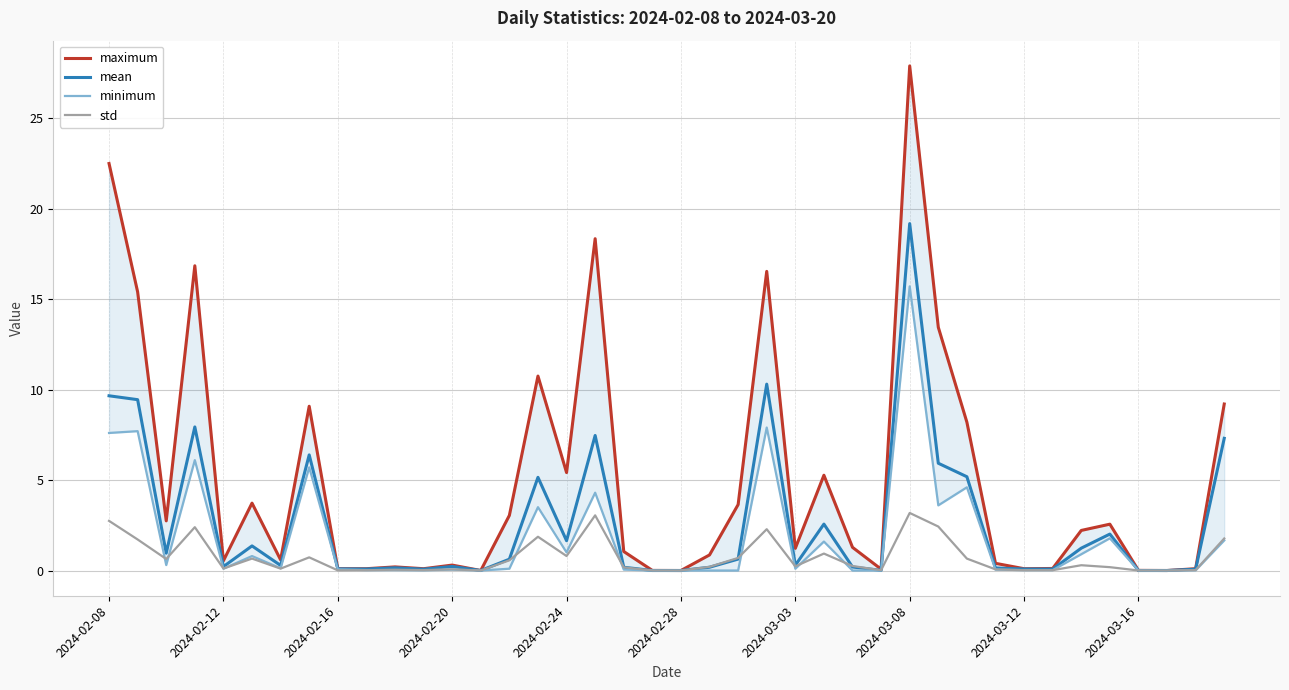

The value of mean at 2024-02-20 is 2.1. True or false?

False